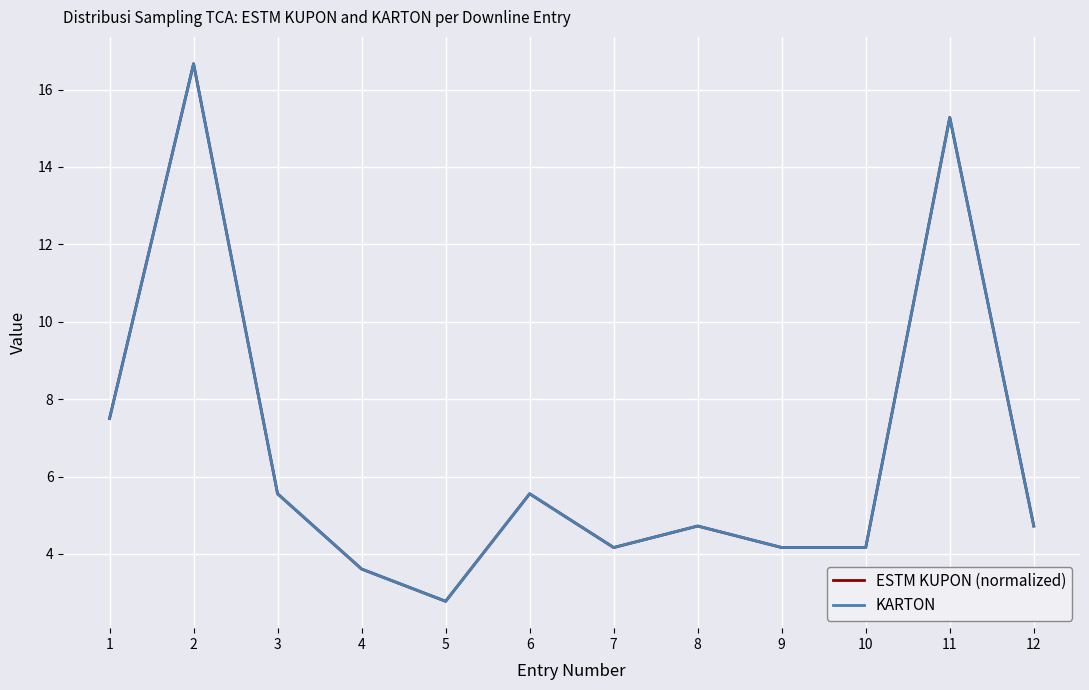

Does the chart have visible grid lines?

Yes